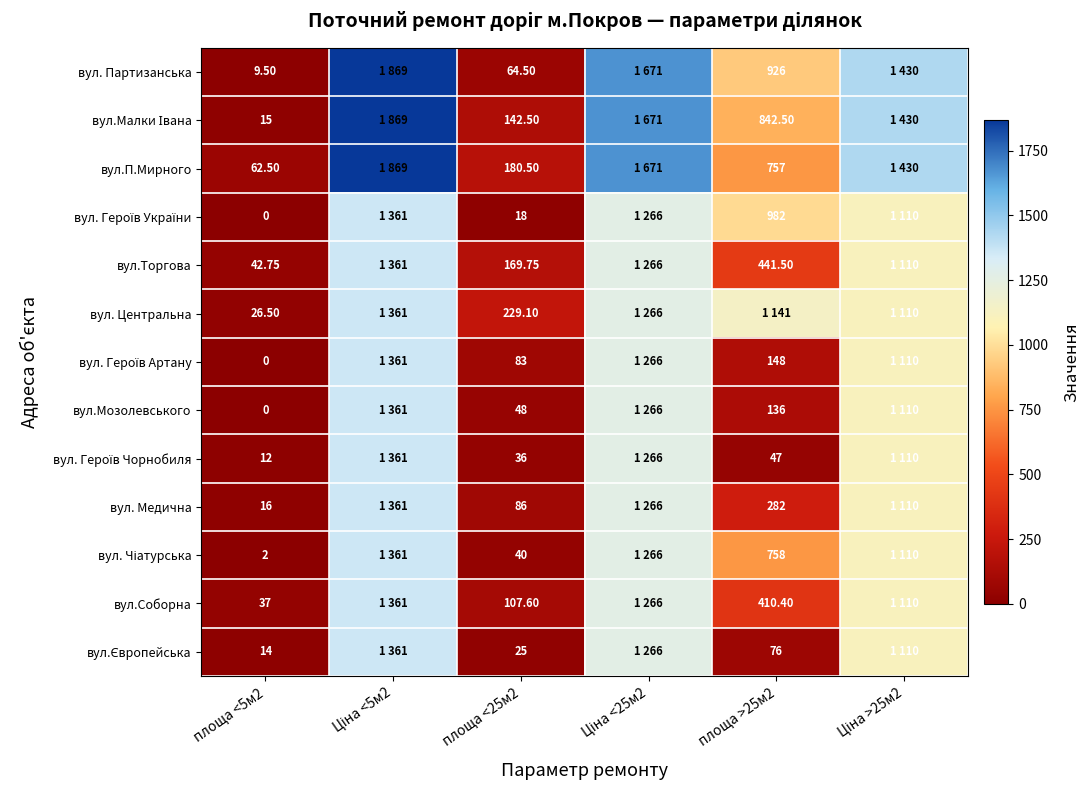

Between площа <5м2 and Ціна >25м2, which is larger?

Ціна >25м2